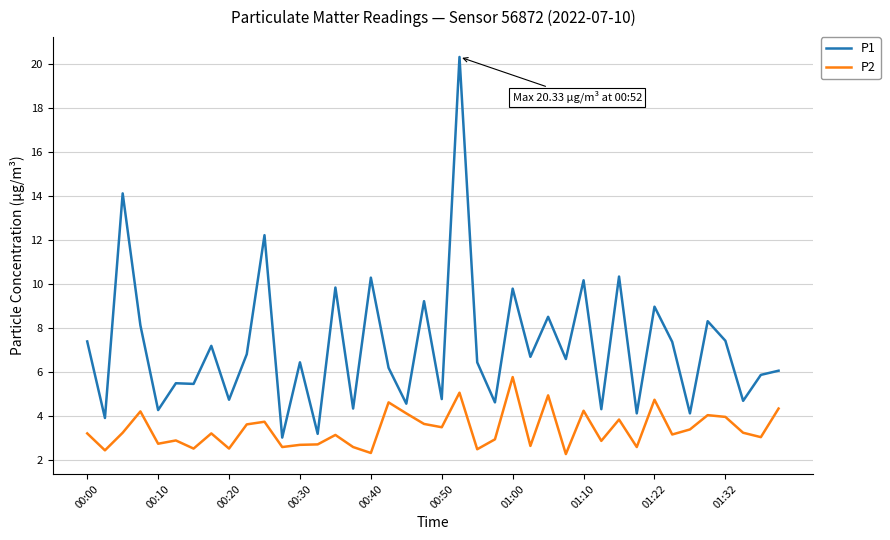

Rank the series by their average value, from highest to lowest.

P1, P2